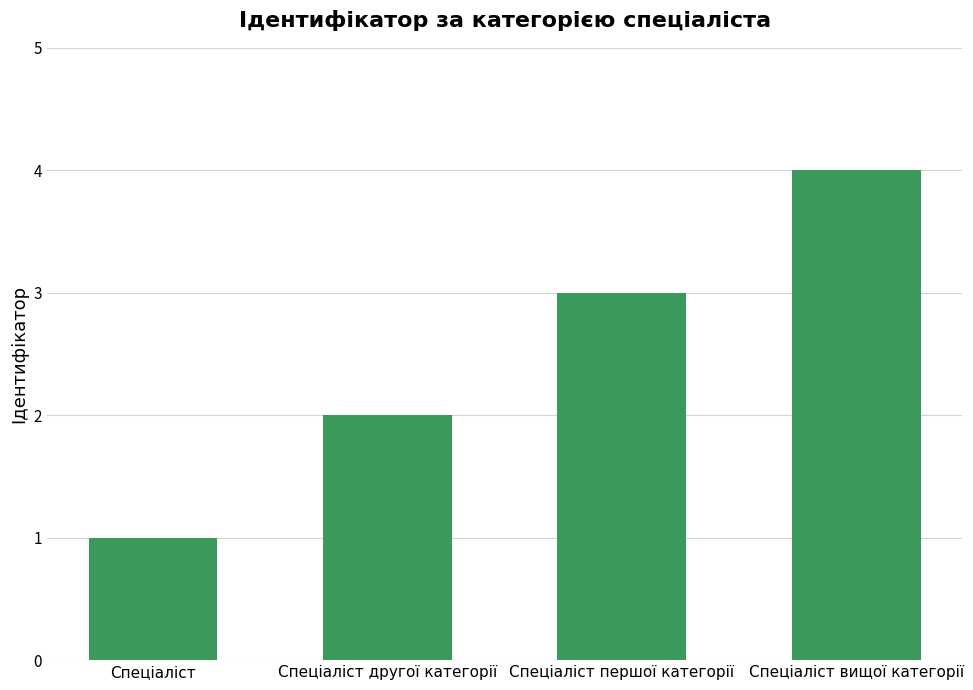

List the labels in order of value, largest first.

Спеціаліст вищої категорії, Спеціаліст першої категорії, Спеціаліст другої категорії, Спеціаліст